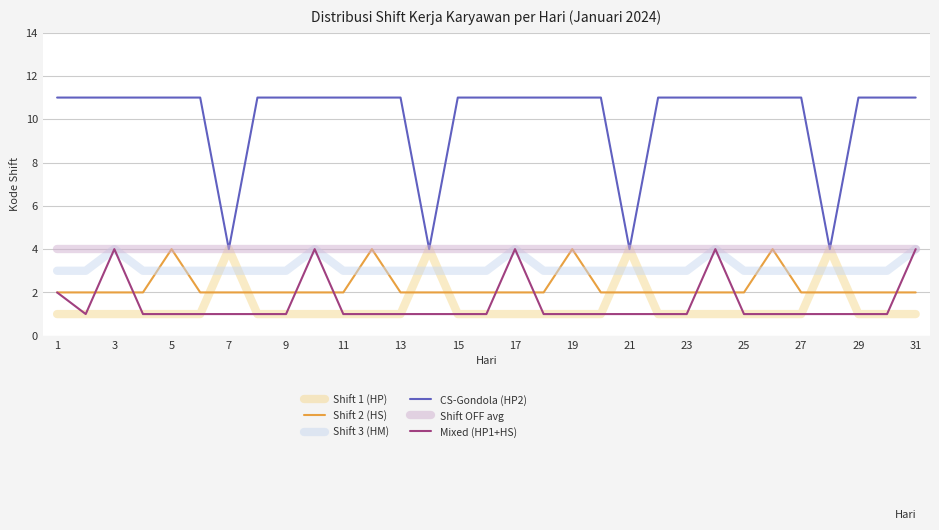

Which series has the widest spread of values?

CS-Gondola (HP2)